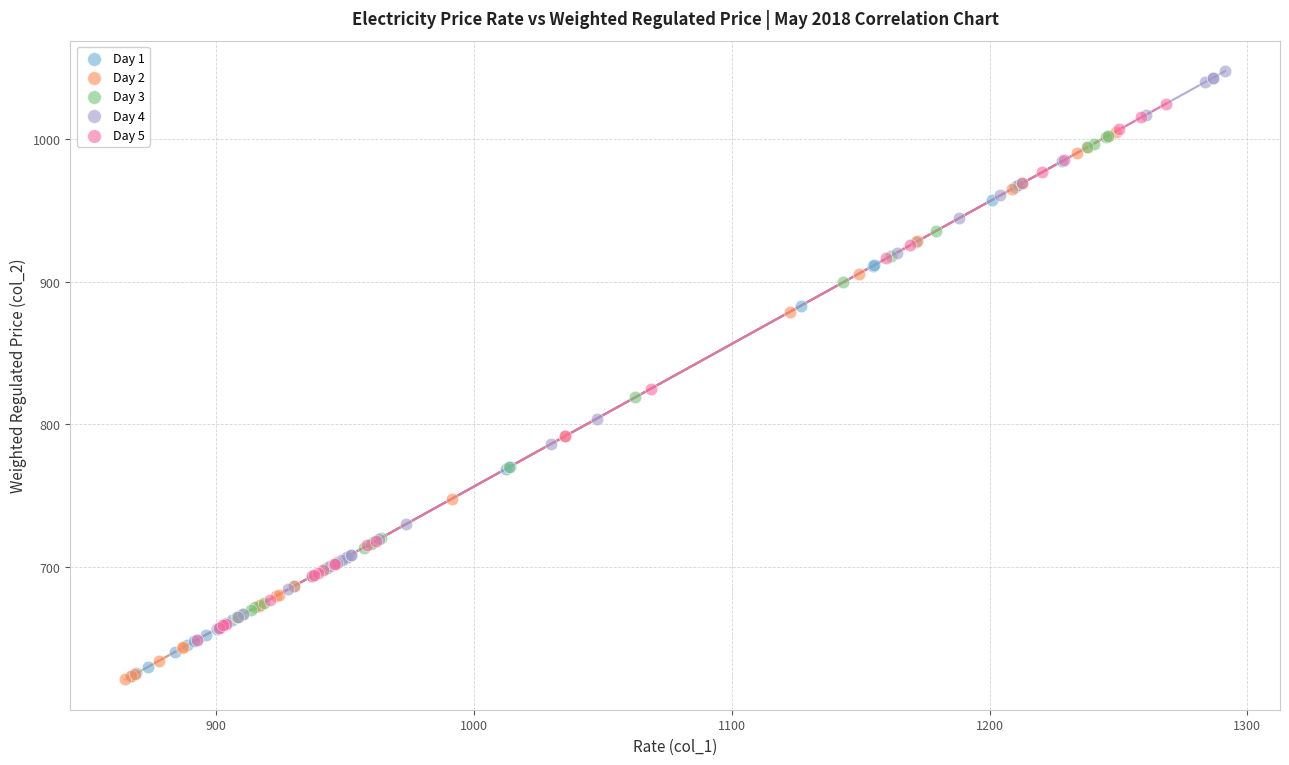

Which series has the largest Y range (max minus min)?

Day 4